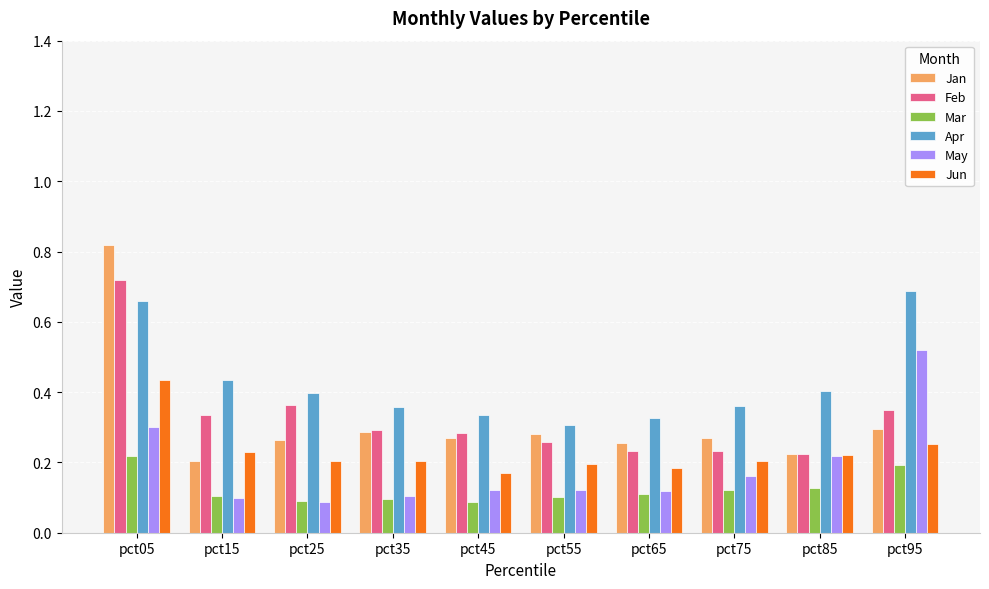

What is the sum of all Jan values?

3.2